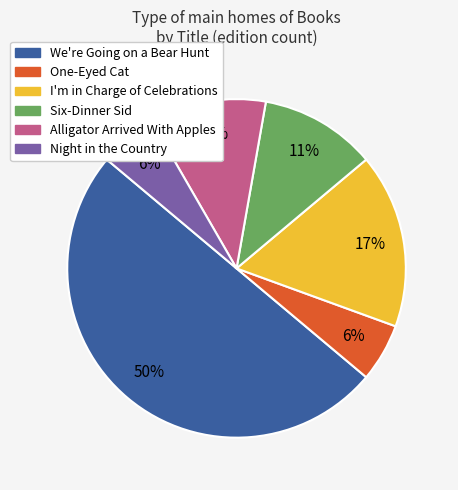

Count the number of slices in the pie.

6